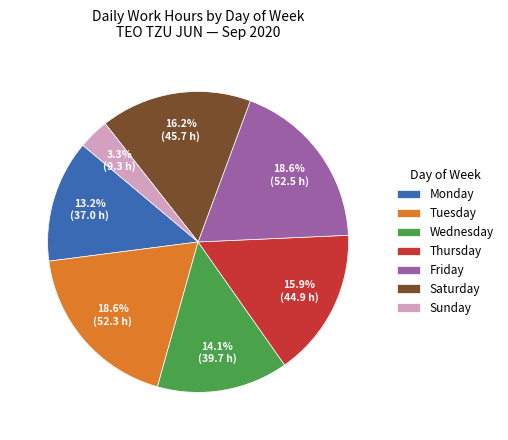

What percentage do Tuesday and Sunday together represent?

21.9%